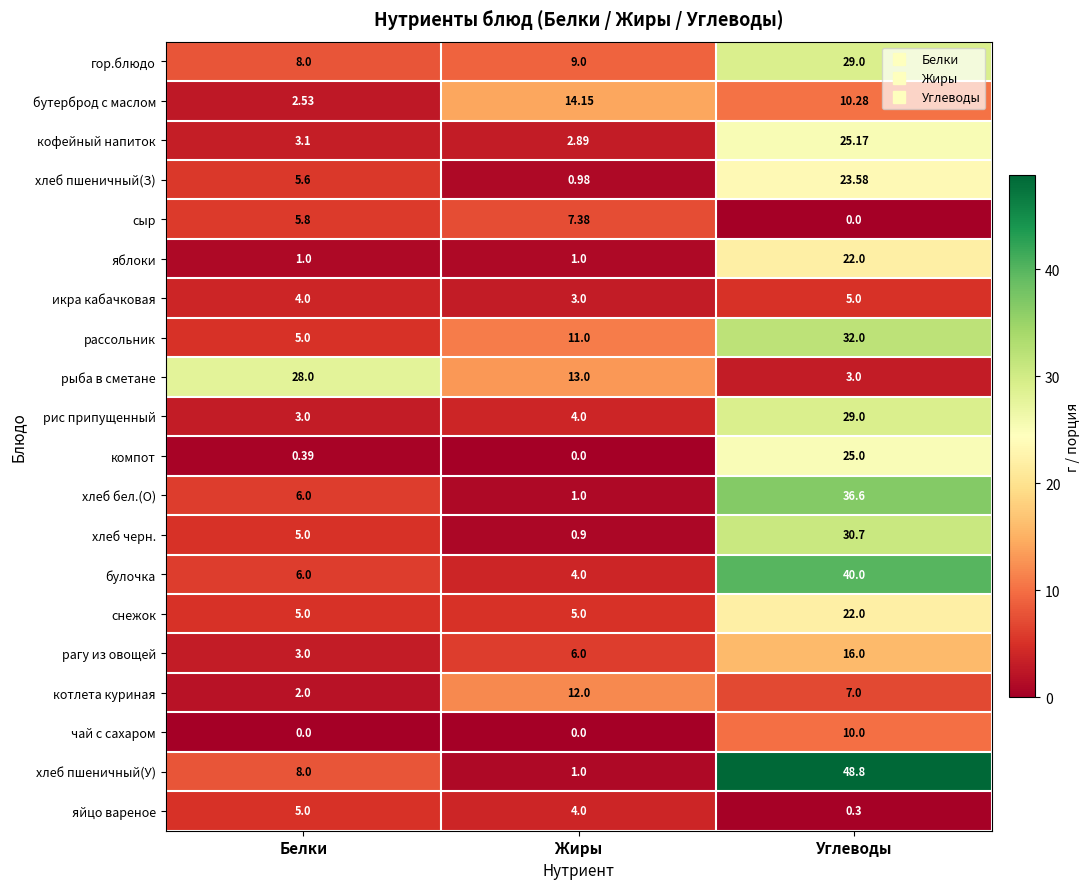

At which label is икра кабачковая closest to 4?

Белки